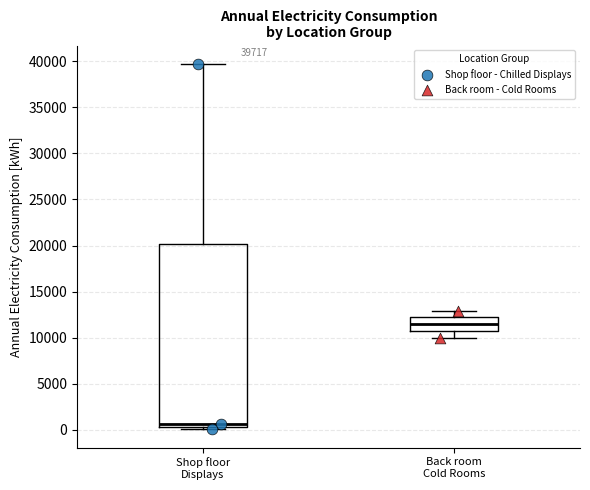

Which box's median line is the highest?

Back room Cold Rooms